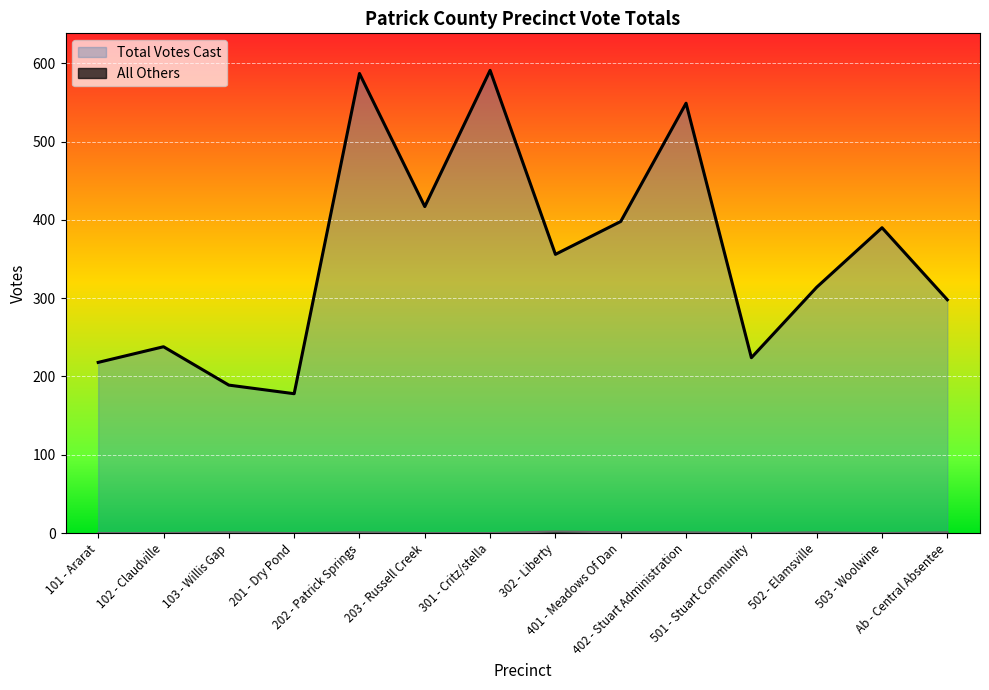

At 103 - Willis Gap, list the series in order from largest to smallest.

Total Votes Cast, All Others